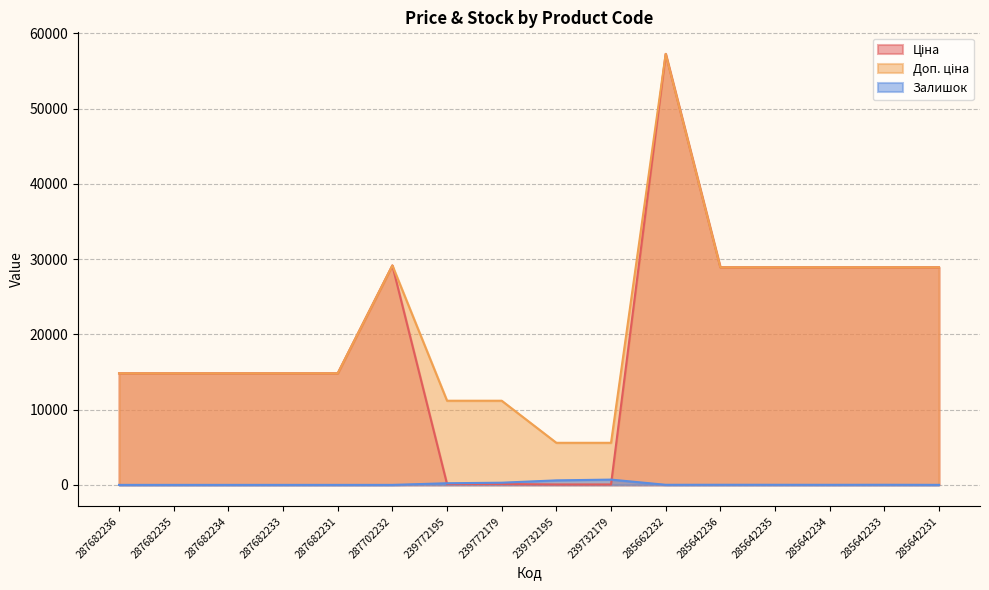

What is the sum of all Доп. ціна values?

338552.6